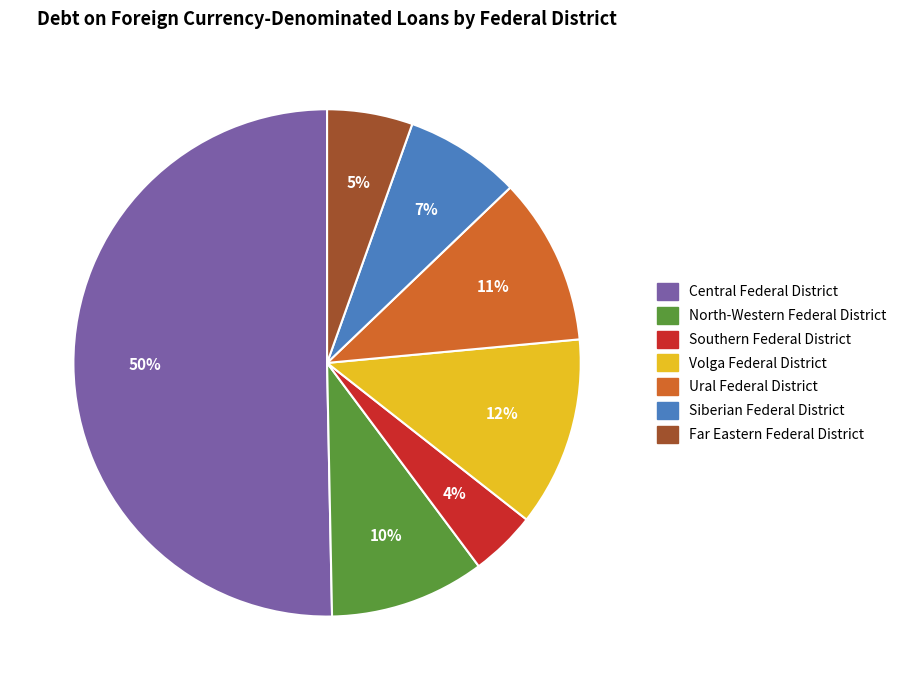

The Far Eastern Federal District slice represents 20% of the pie. True or false?

False